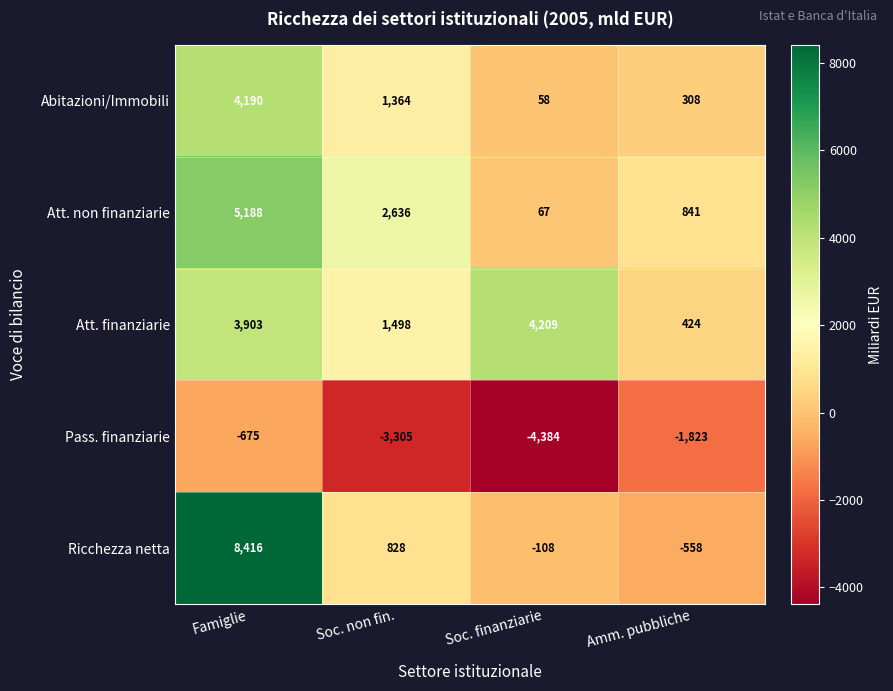

What is the total value across all series at Soc. non fin.?

3021